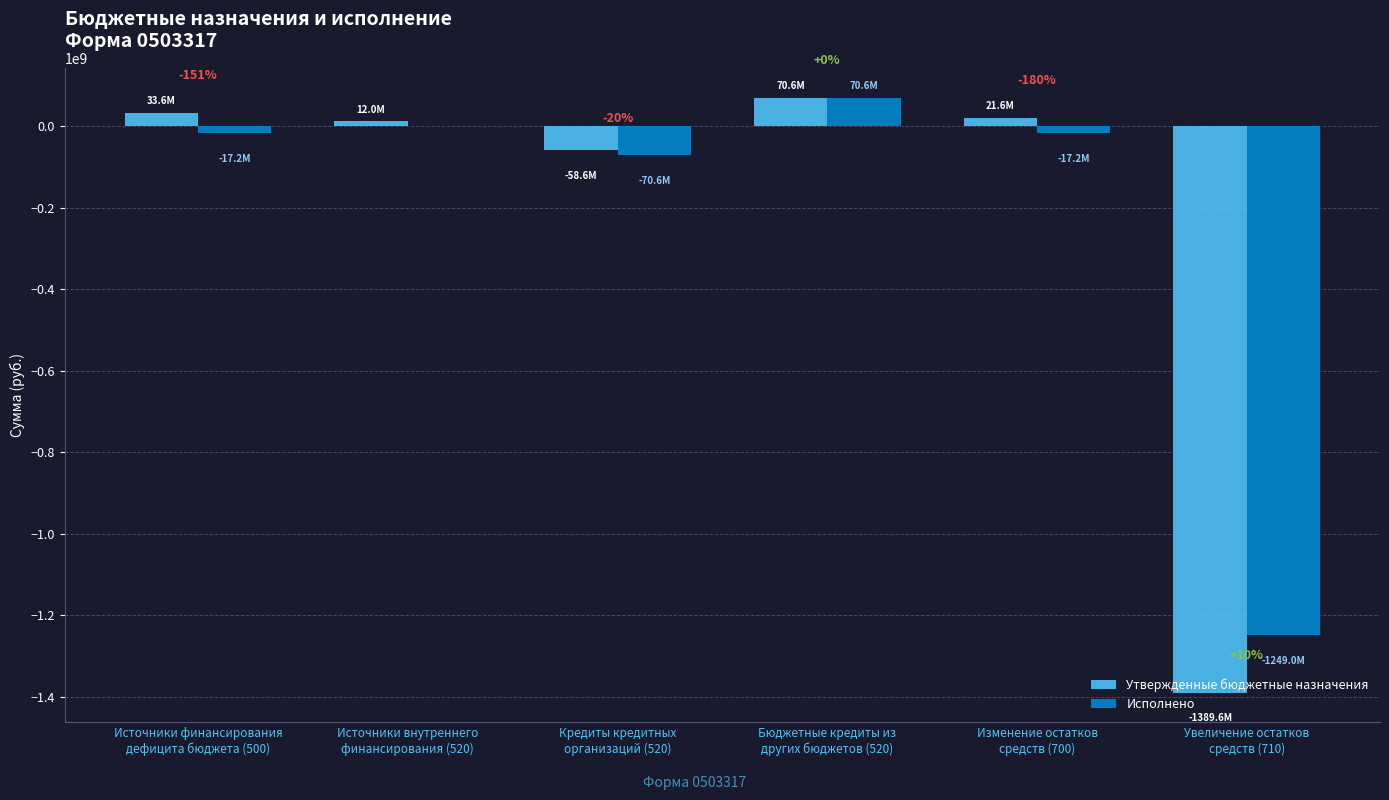

What are all the series names shown in the legend?

Утвержденные бюджетные назначения, Исполнено